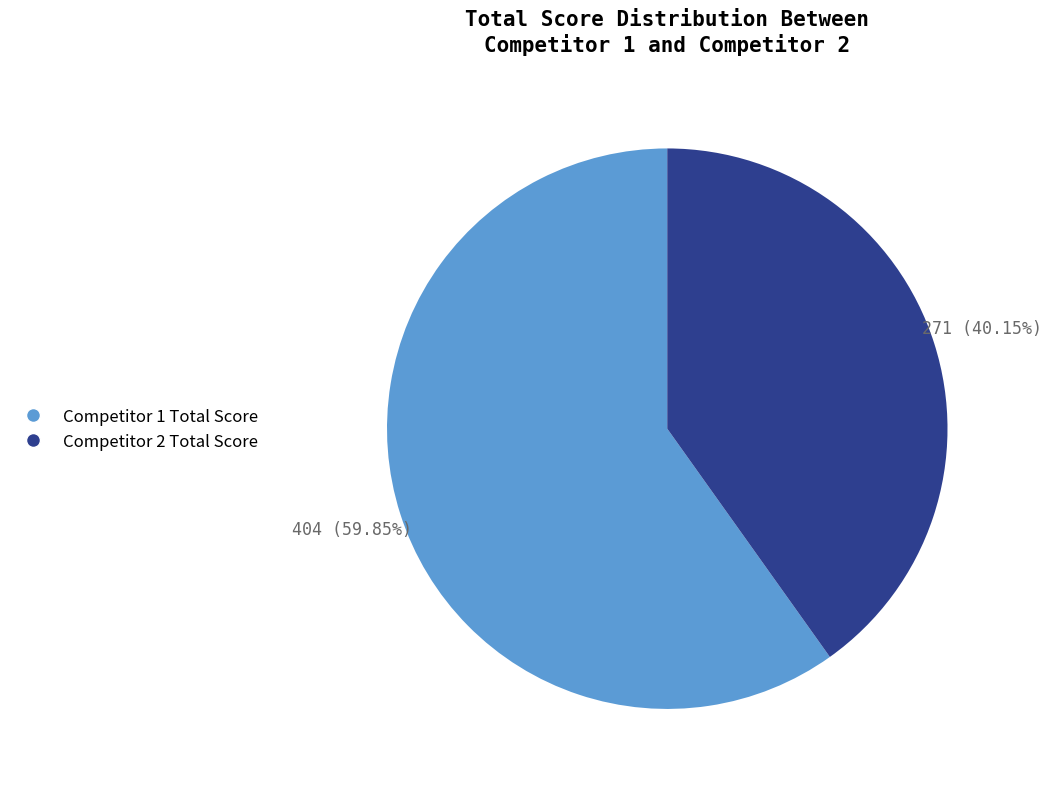

Combined, do Competitor 1 Total Score and Competitor 2 Total Score account for over 50%?

Yes